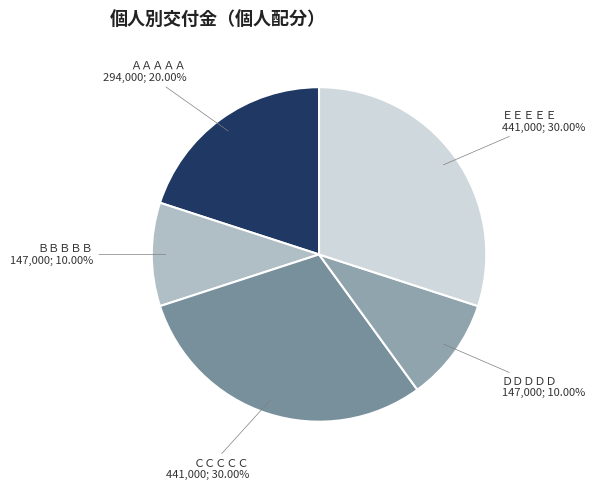

How many slices are in this pie chart?

5